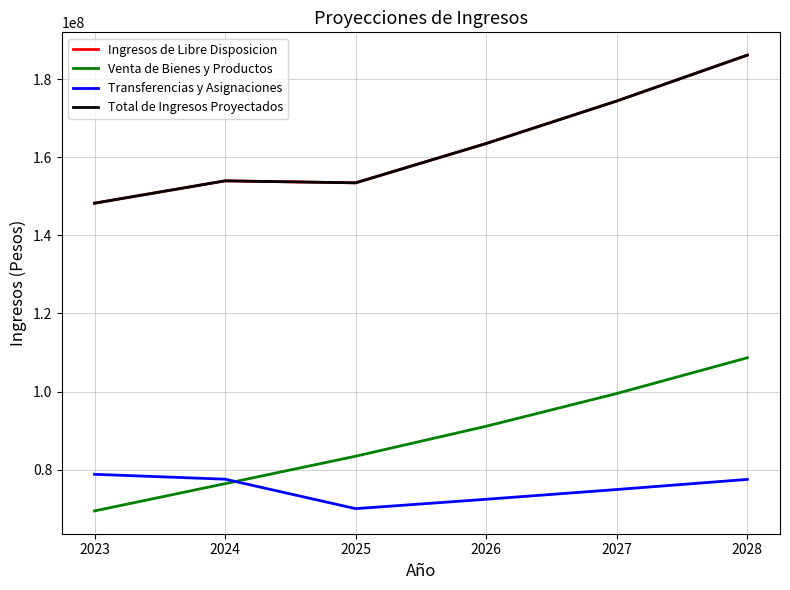

In Ingresos de Libre Disposicion, how many points are lower than both neighbors (excluding endpoints)?

1